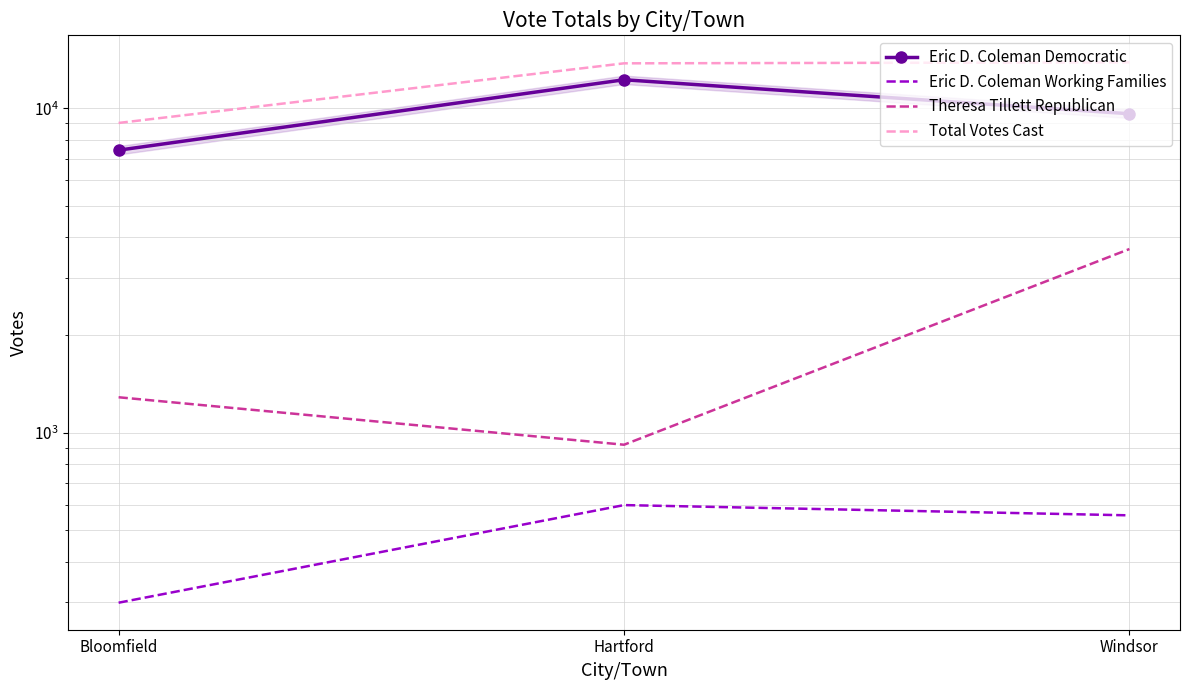

What is the minimum value shown in the chart?

299